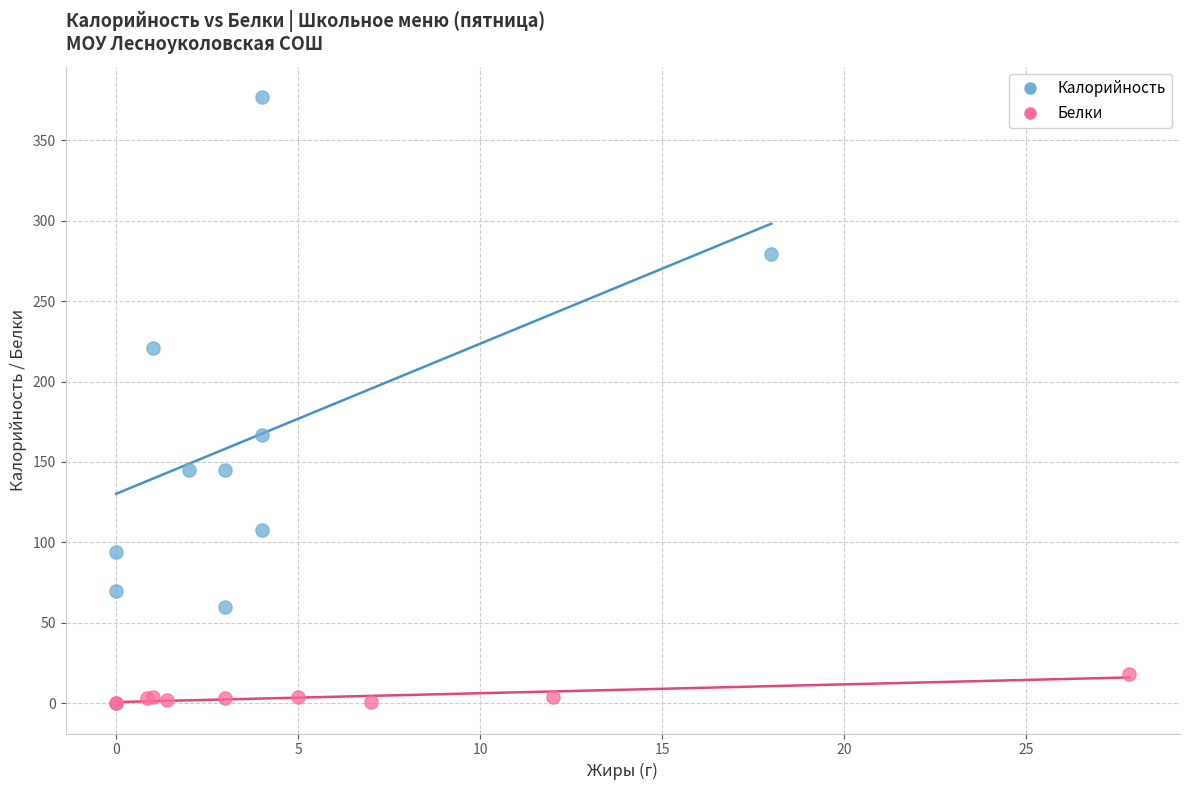

Which series has the widest spread of Y values?

Калорийность